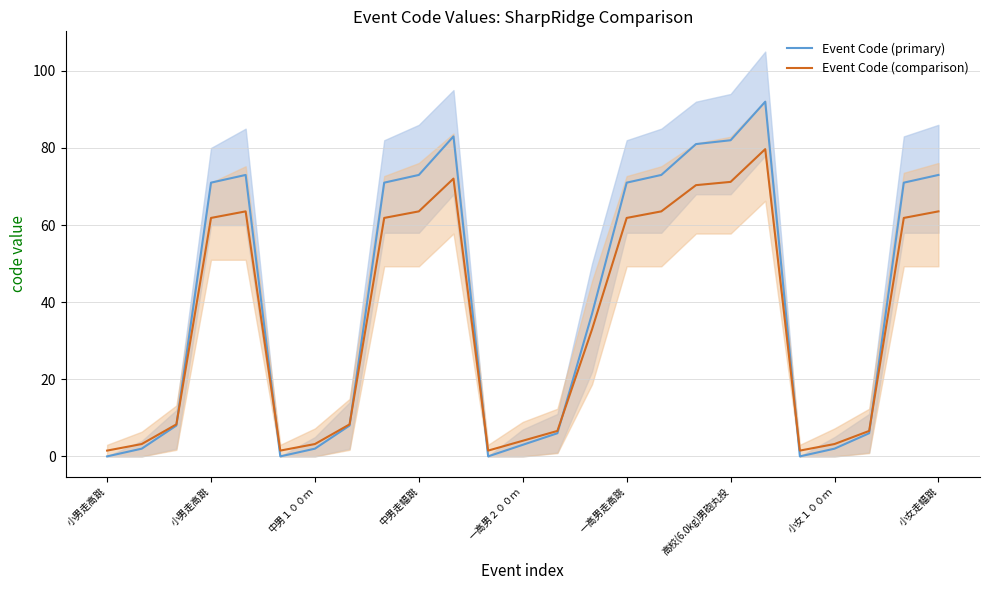

What is the sum of all Event Code (primary) values?

988.0